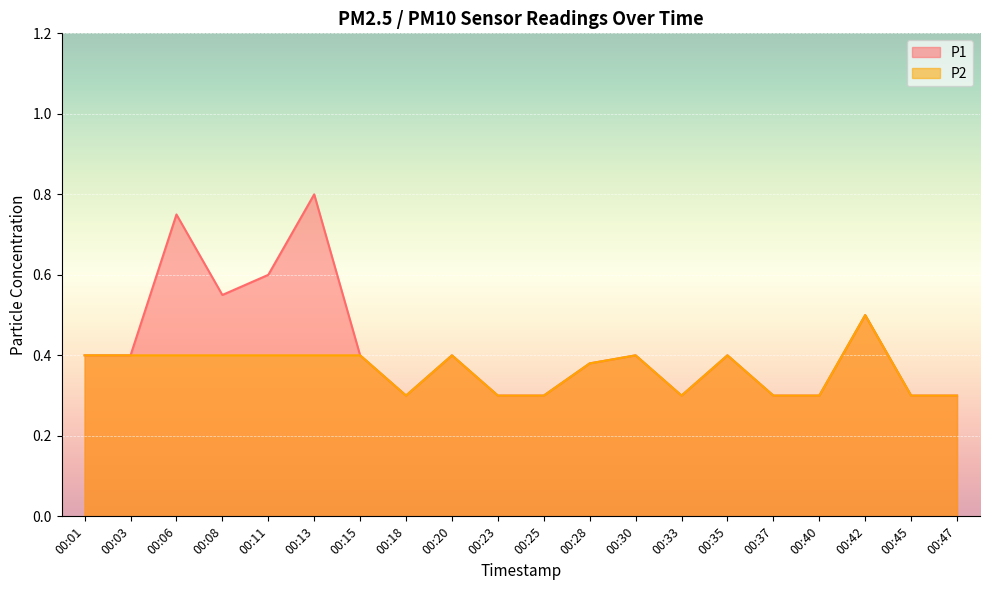

Reading right to left, transcribe all the data shown in this chart.

P1: 00:47=0.3	00:45=0.3	00:42=0.5	00:40=0.3	00:37=0.3	00:35=0.4	00:33=0.3	00:30=0.4	00:28=0.4	00:25=0.3	00:23=0.3	00:20=0.4	00:18=0.3	00:15=0.4	00:13=0.8	00:11=0.6	00:08=0.6	00:06=0.8	00:03=0.4	00:01=0.4
P2: 00:47=0.3	00:45=0.3	00:42=0.5	00:40=0.3	00:37=0.3	00:35=0.4	00:33=0.3	00:30=0.4	00:28=0.4	00:25=0.3	00:23=0.3	00:20=0.4	00:18=0.3	00:15=0.4	00:13=0.4	00:11=0.4	00:08=0.4	00:06=0.4	00:03=0.4	00:01=0.4